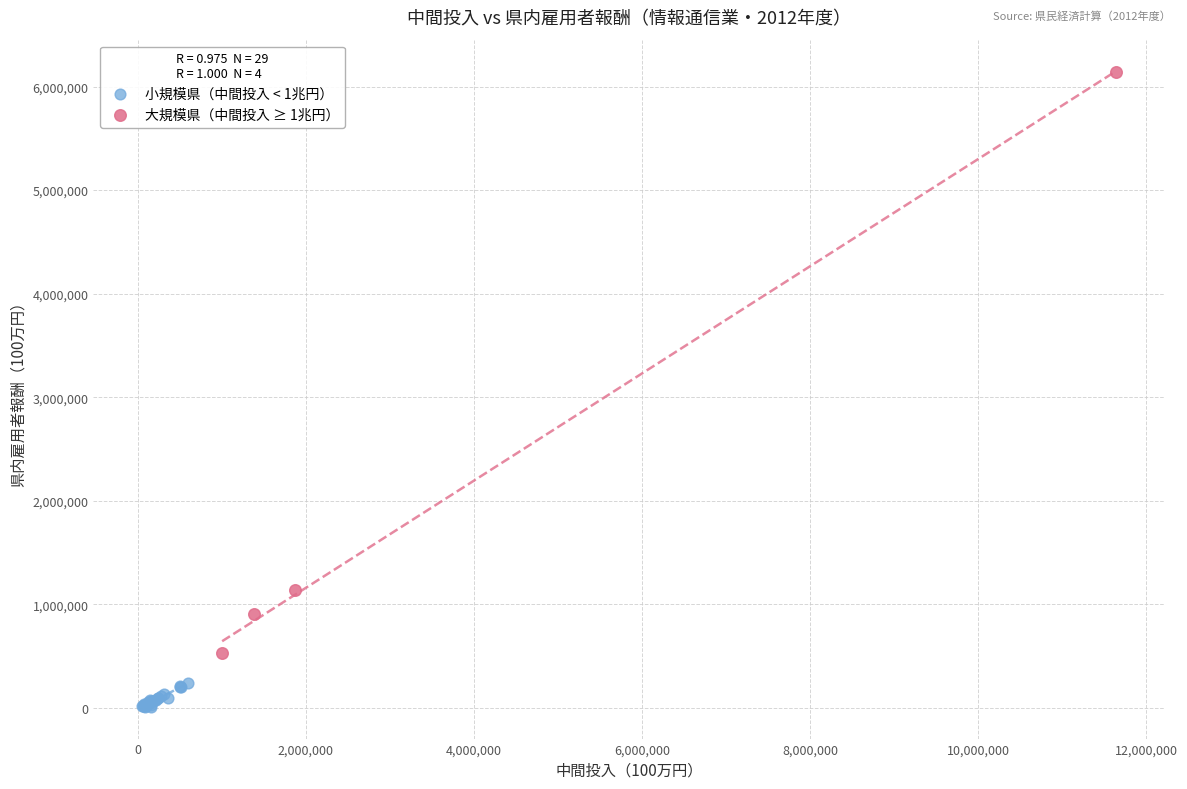

Which series contains the highest Y value?

大規模県（中間投入 ≥ 1兆円）